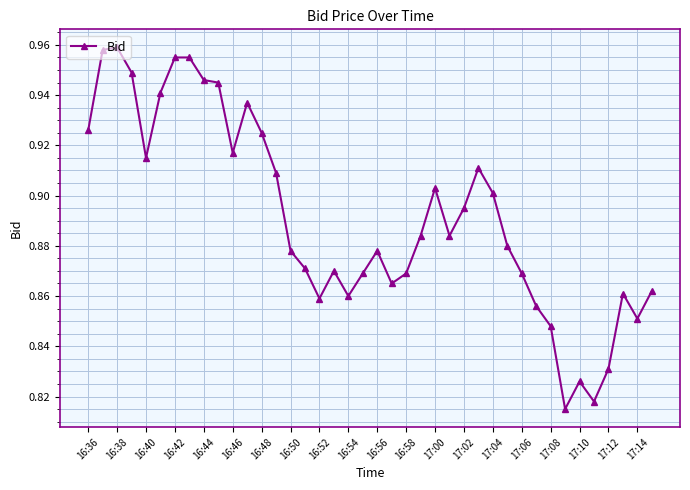

True or false: the data has more than 2 interior local peaks.

True